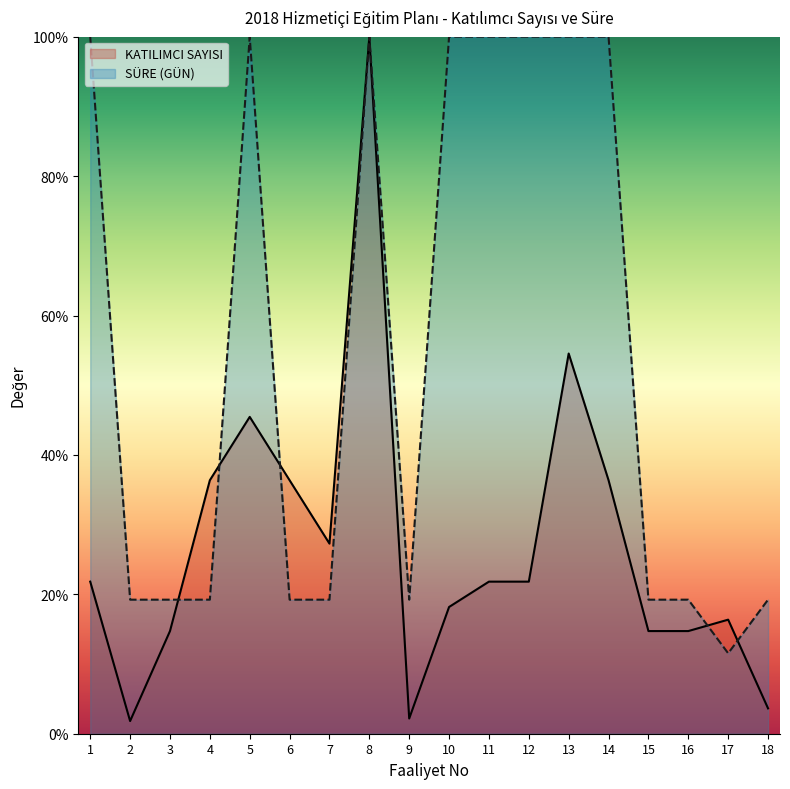

What is the total value across all series at 15?

34.0